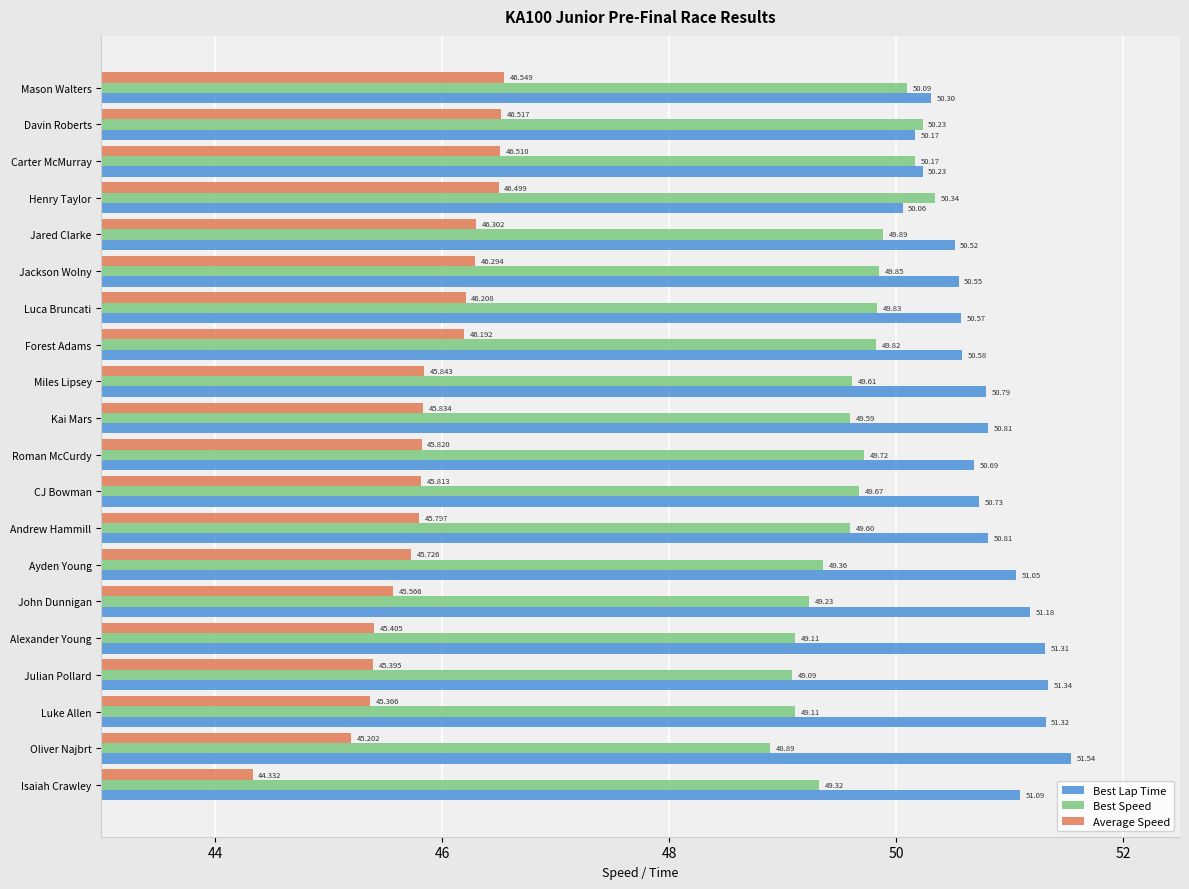

What is the average value of the Best Lap Time series?

50.8